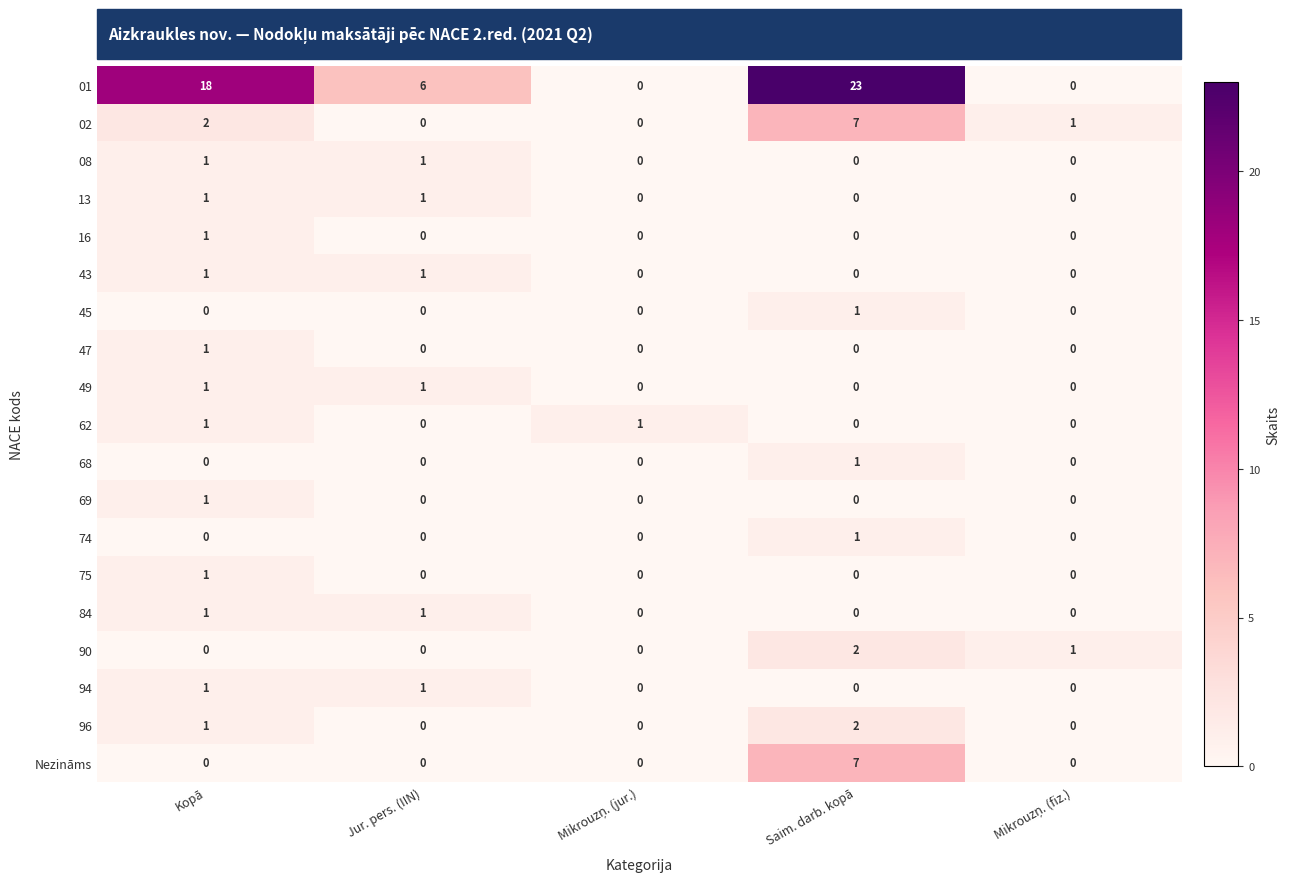

At which category is the sum across all series the highest?

Saim. darb. kopā